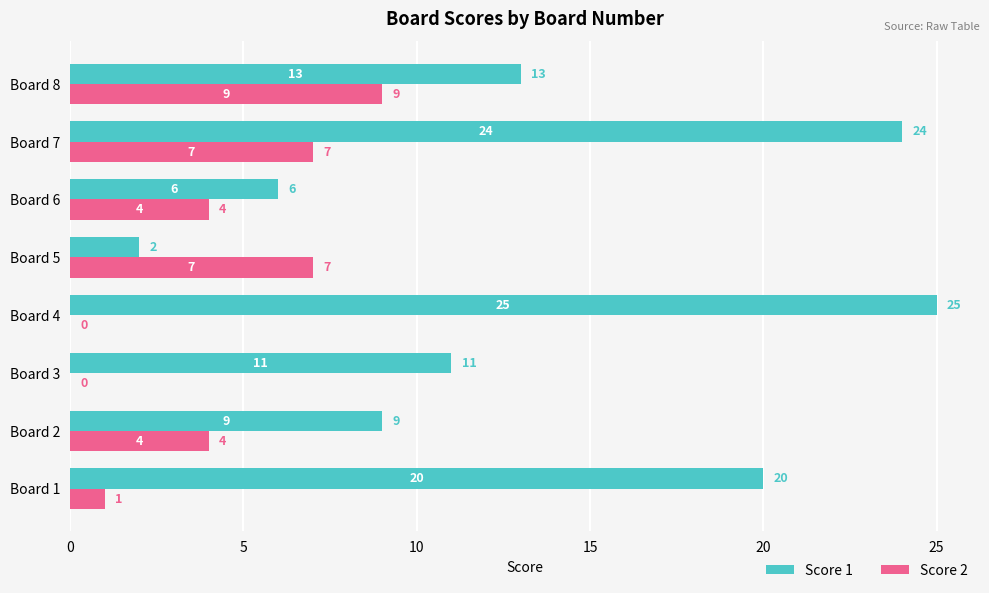

Which series changed the most between Board 5 and Board 7?

Score 1